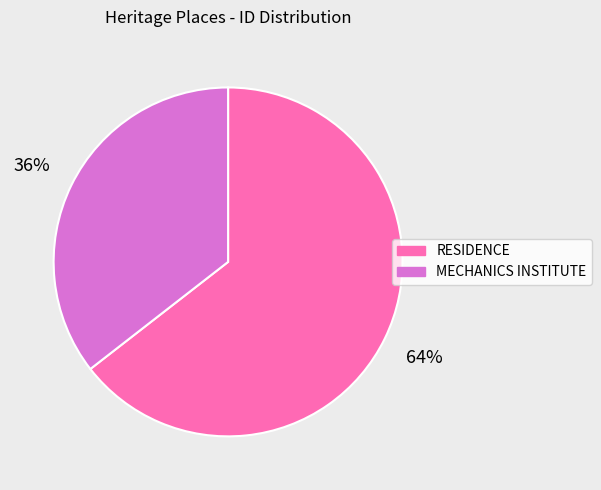

Approximately how many times larger is the value at RESIDENCE compared to MECHANICS INSTITUTE?

1.8